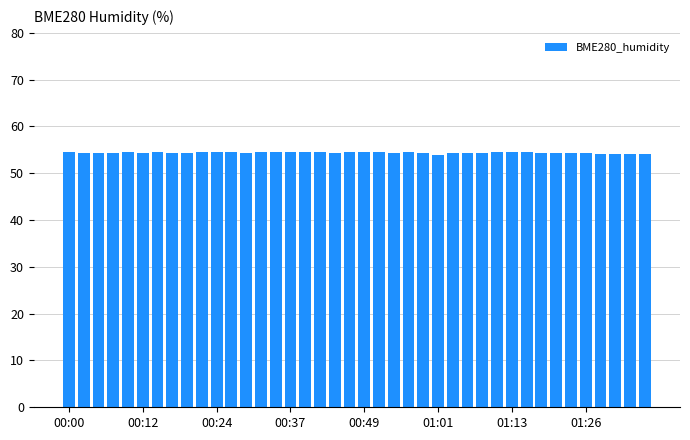

What is the value of the 16th bar from the left?

54.5